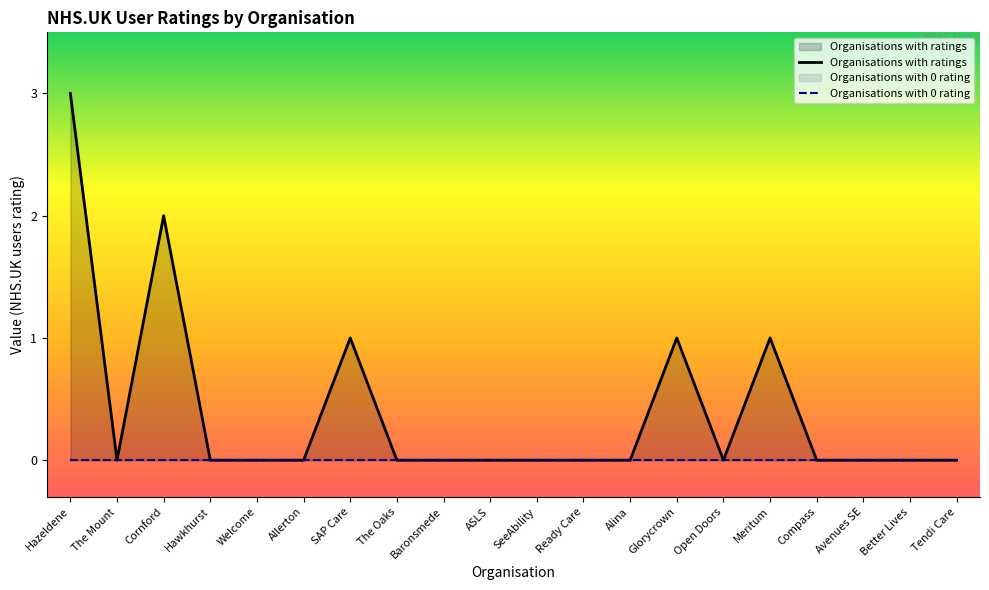

True or false: Organisations with ratings and Organisations with 0 rating intersect in this chart.

False